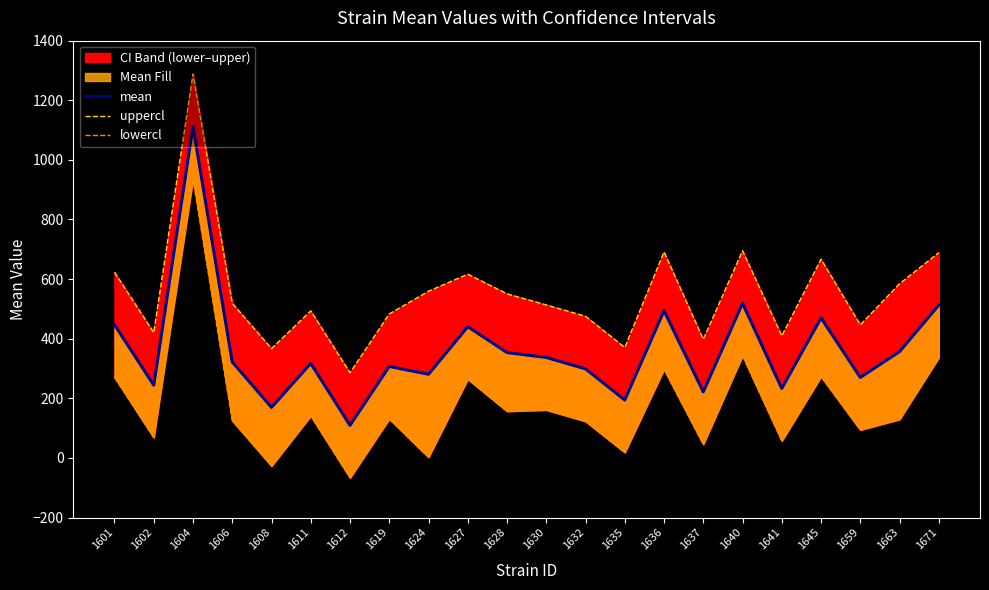

True or false: lowercl and uppercl cross at least once.

False